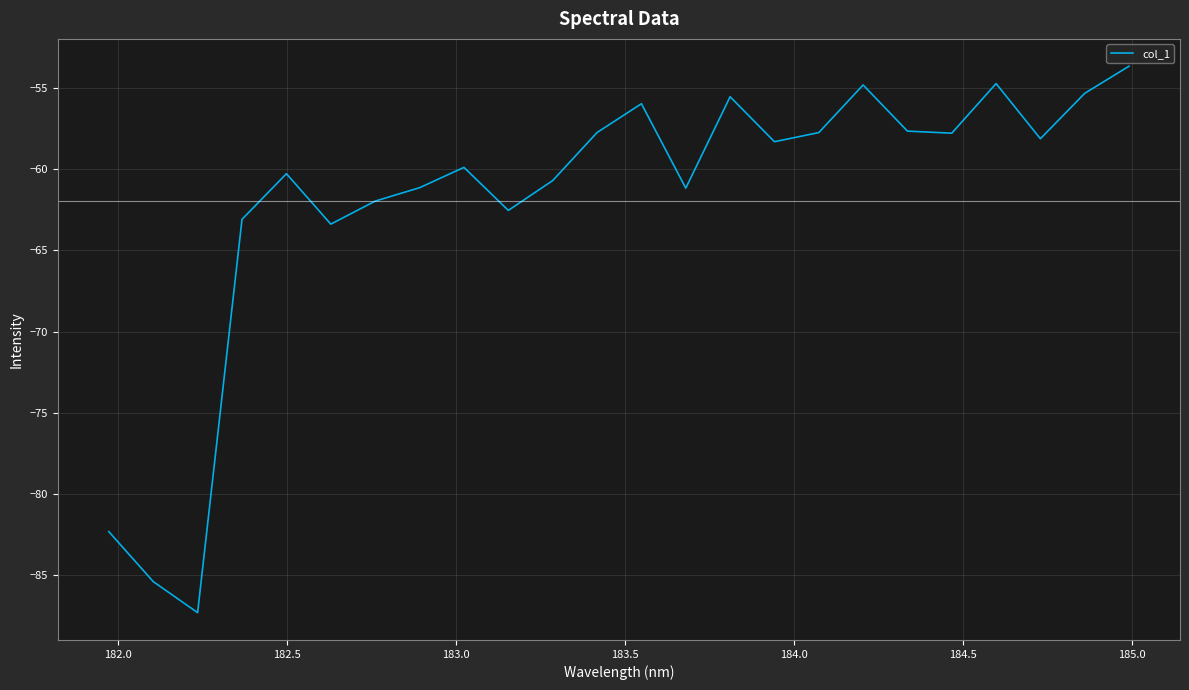

How many lines are shown in the chart?

1